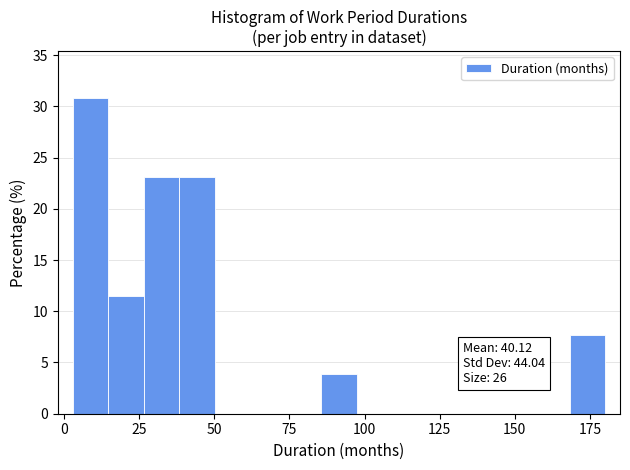

Around what value on the x-axis is the tallest bar? Give the approximate position of its centre, as read against the axis.

10